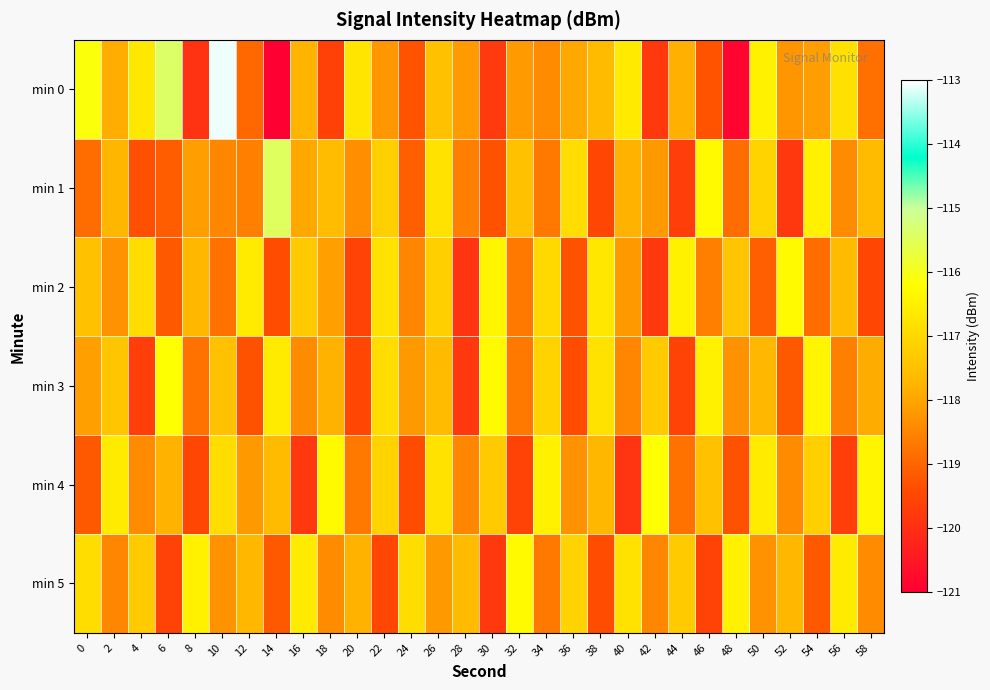

What is the greatest value displayed?

-113.1